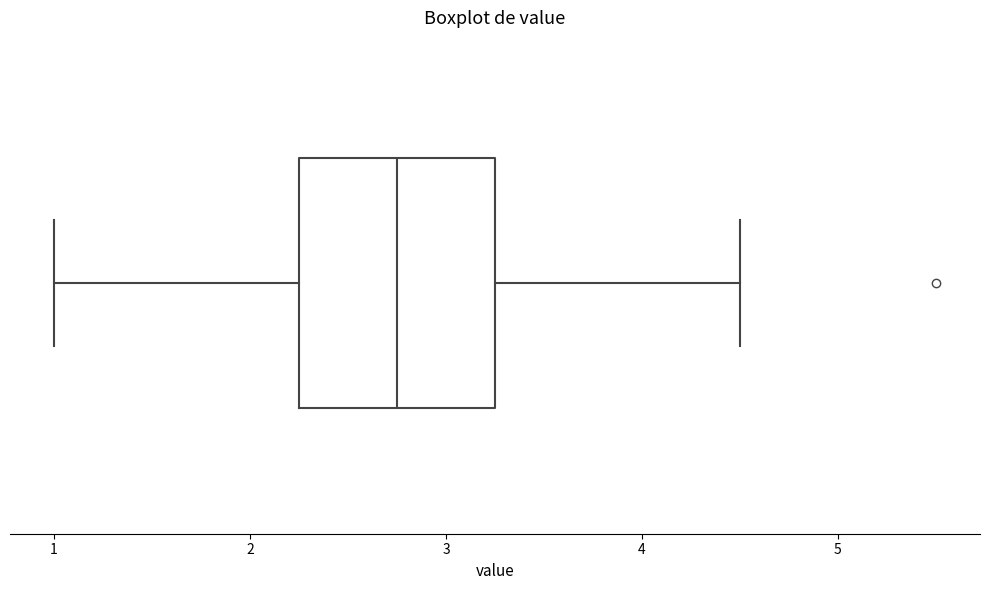

Where is the right edge of the box on the x-axis? The values are not printed on the chart, so give them approximately, as read against the axis.

3.3